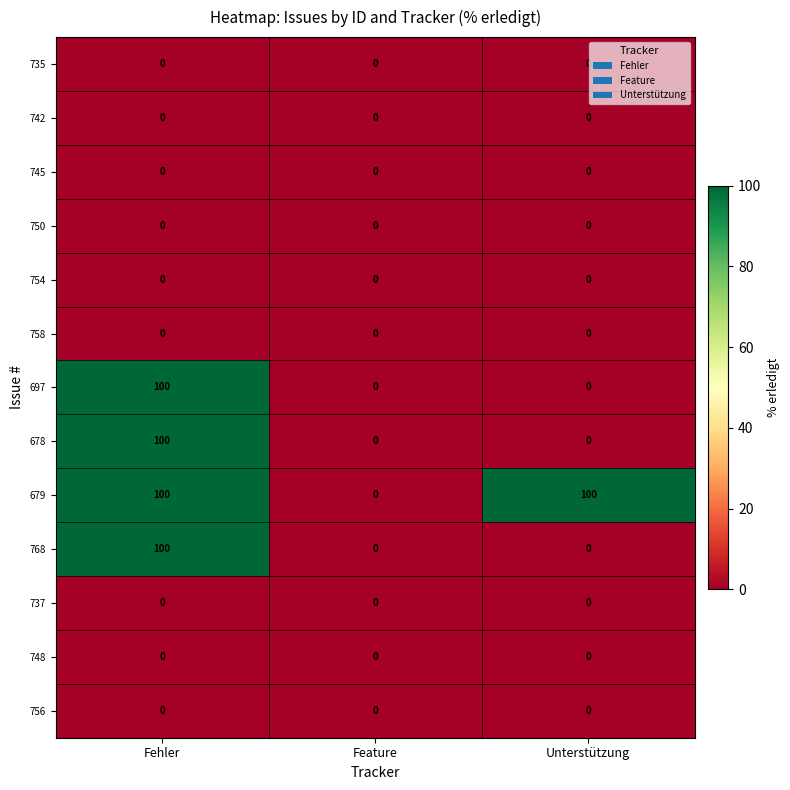

What is the spread (max minus min) of values at Unterstützung?

100